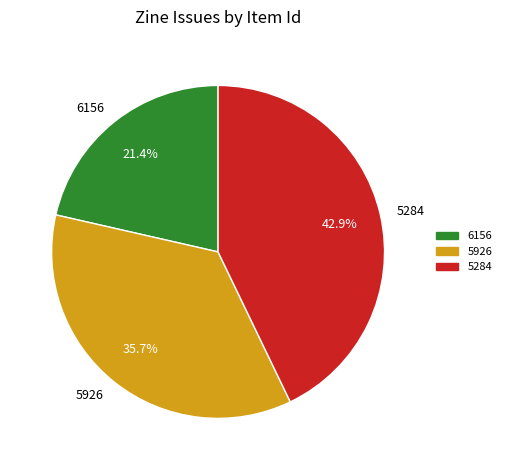

To the nearest percent, what percentage of the pie is 5284?

43%